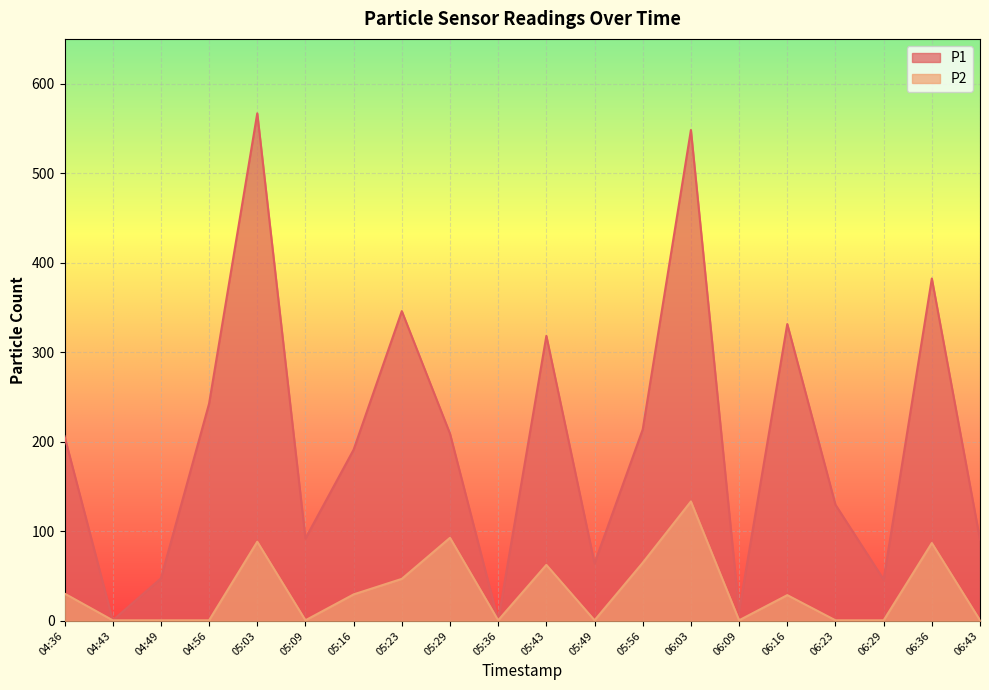

Which series has the widest spread of values?

P1